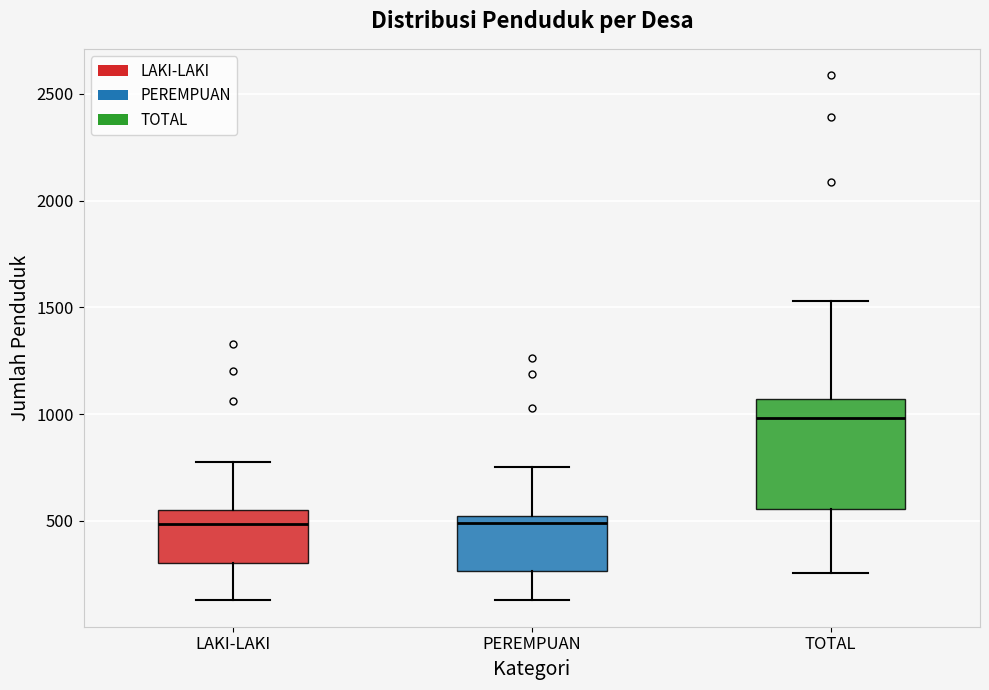

Which box is the tallest, from its lower edge to its upper edge?

TOTAL